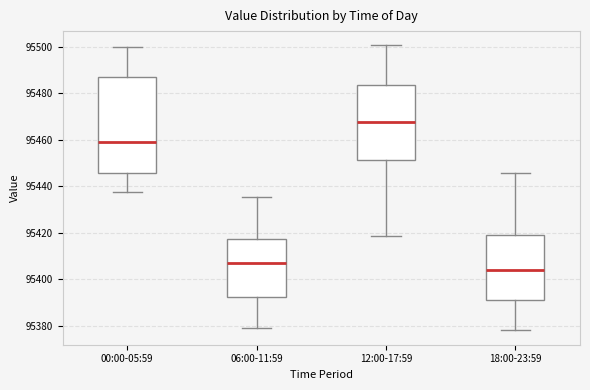

Which box's median line is the highest?

12:00-17:59